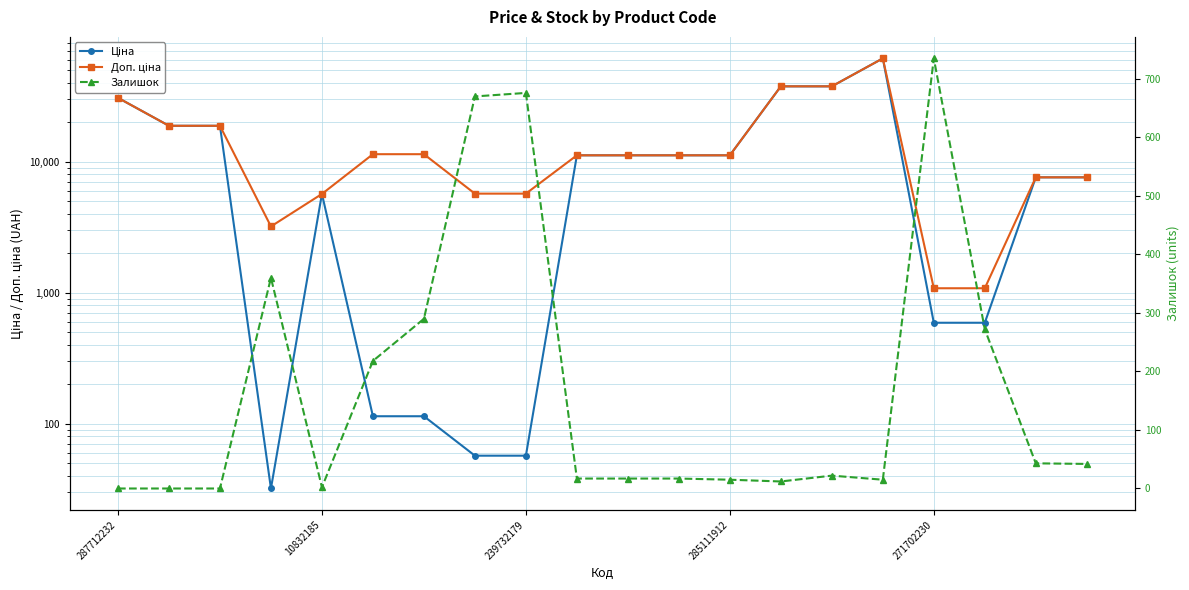

Does the chart display data point markers on the line(s)?

Yes